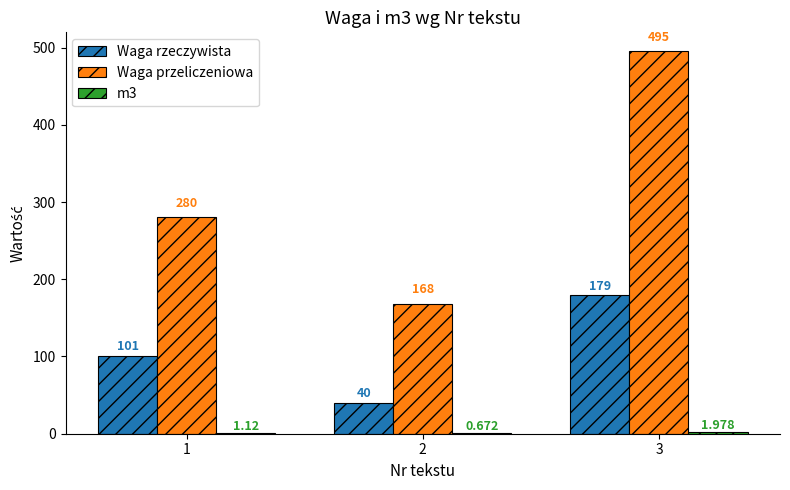

Is the value of Waga rzeczywista at 2 greater than the value of Waga przeliczeniowa at 2?

No